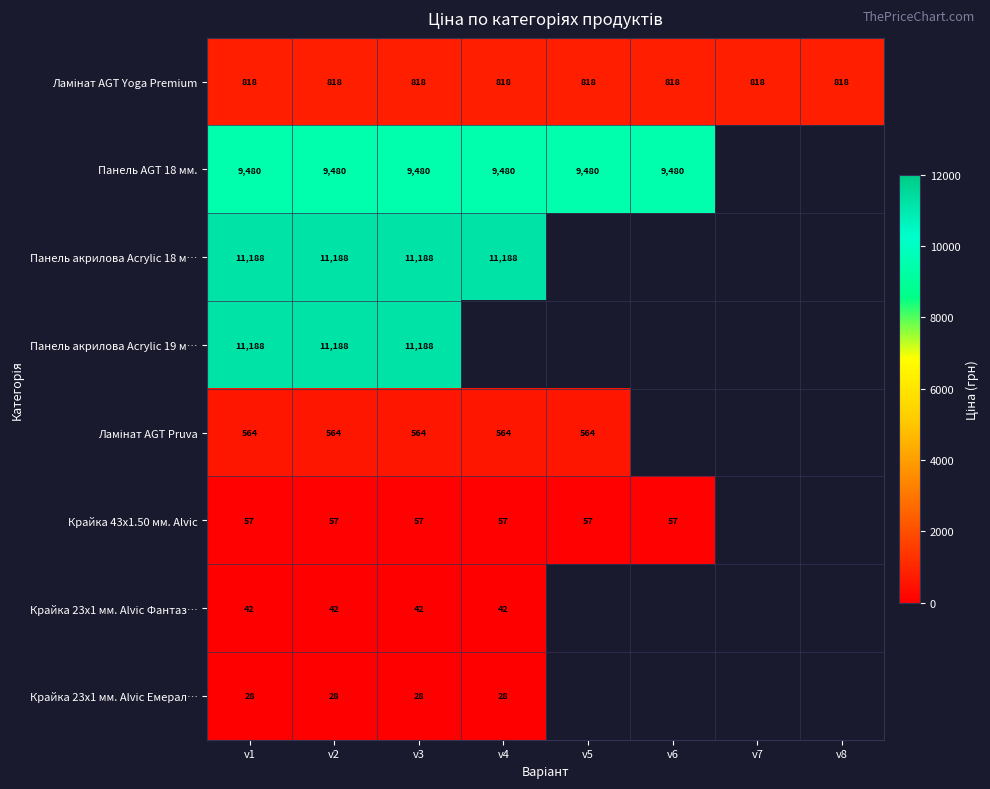

True or false: Ламінат AGT Yoga Premium has a value of 391.1 at v1.

False